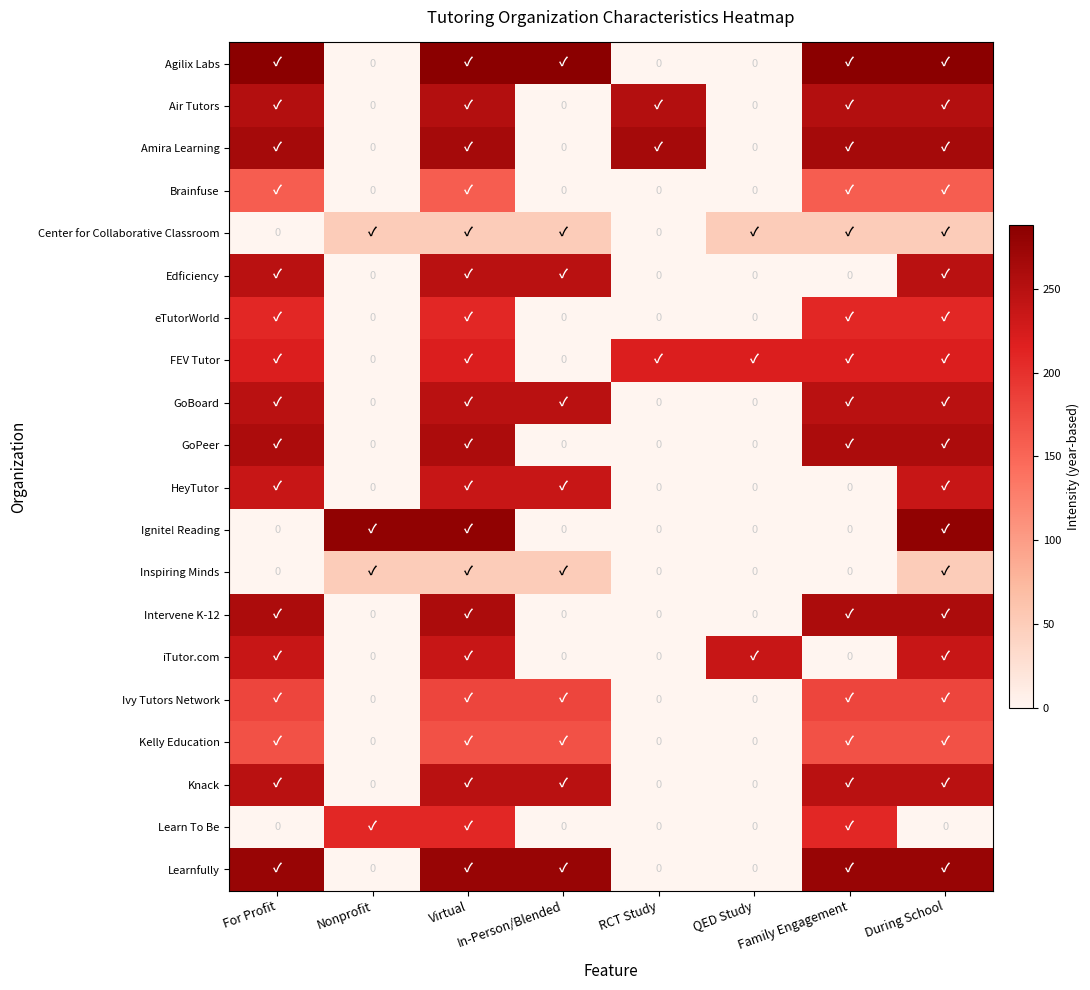

Which series has the largest range (max minus min)?

Agilix Labs